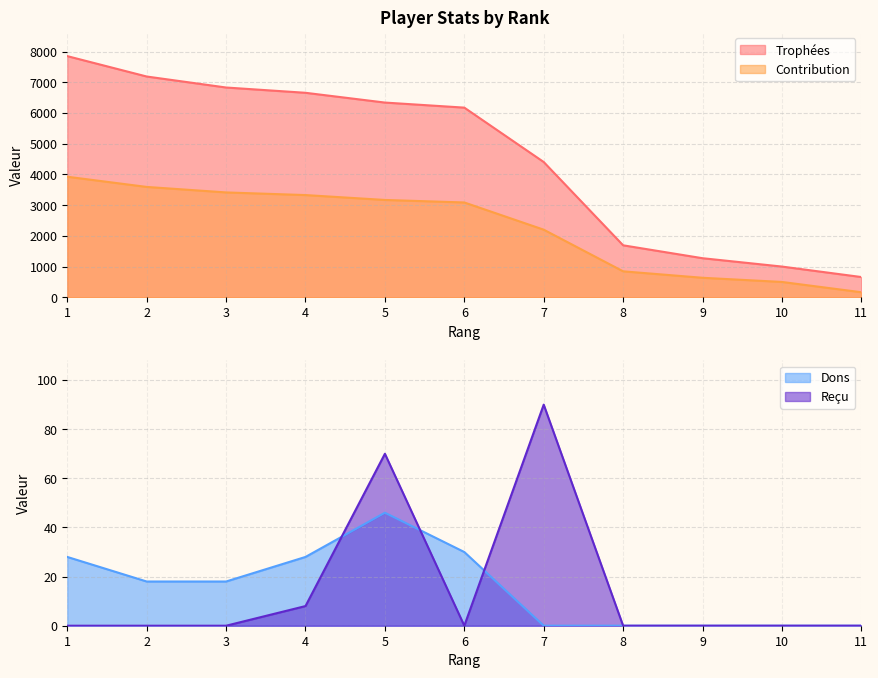

True or false: Reçu and Trophées cross at least once.

False